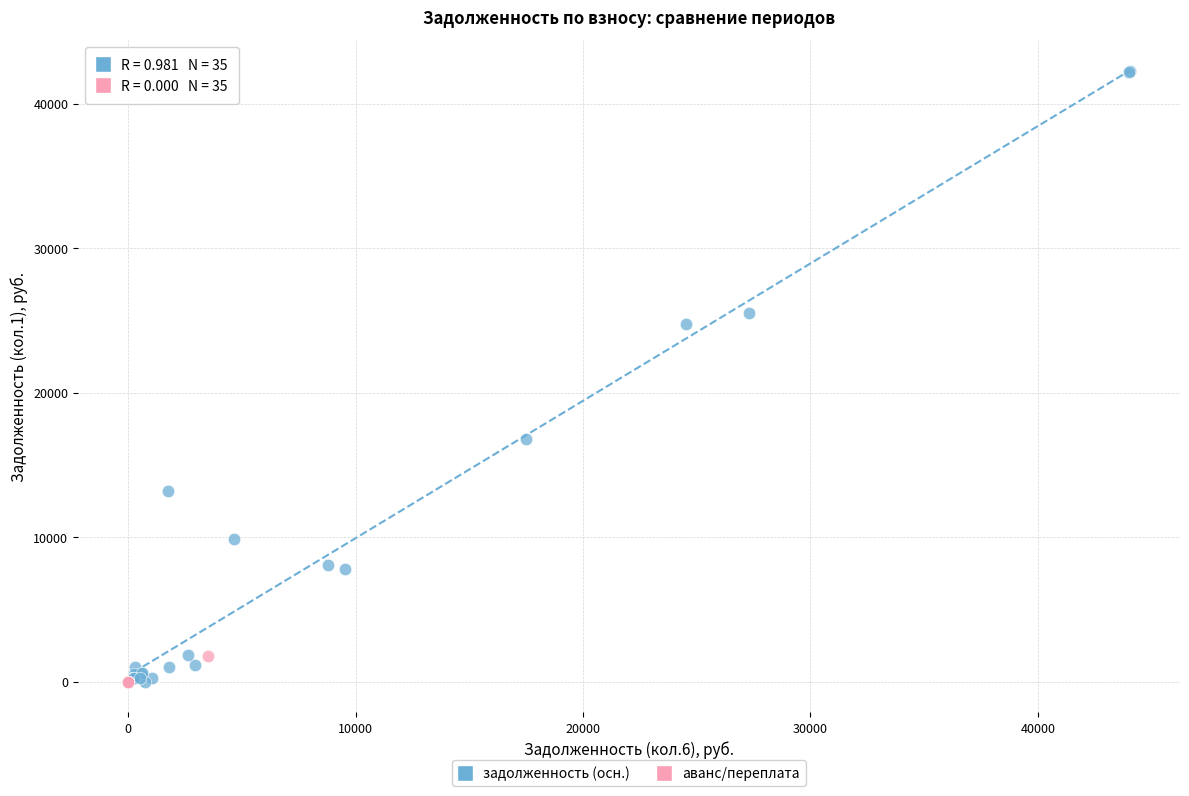

Which series reaches the maximum Y coordinate?

задолженность (осн.)